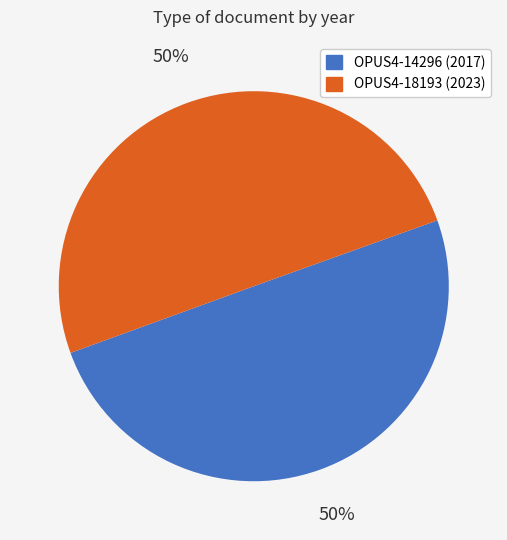

The OPUS4-14296 slice represents 50% of the pie. True or false?

True